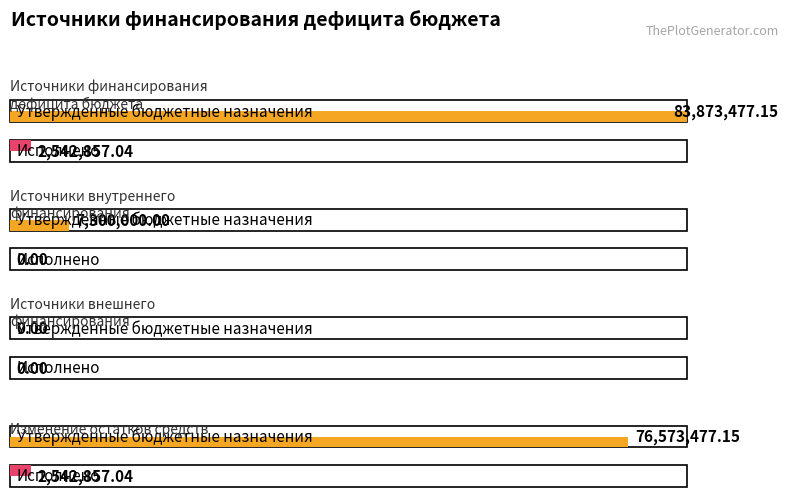

How many values in the Утвержденные бюджетные назначения series are below 76573477?

2